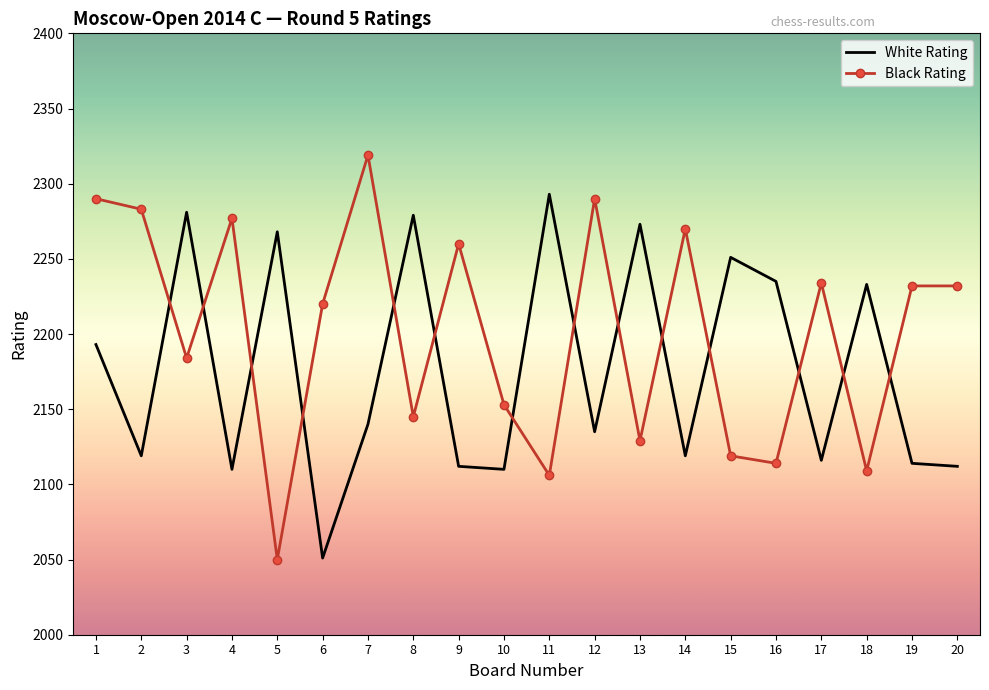

What is the sum of all White Rating values?

43544